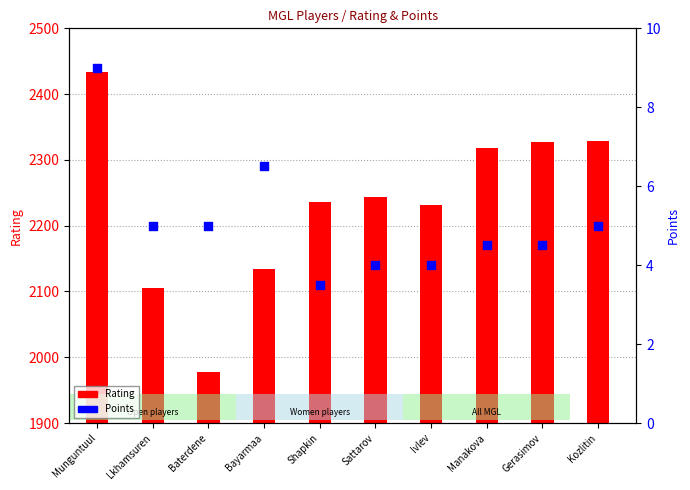

Which series has the widest spread of Y values?

Rating